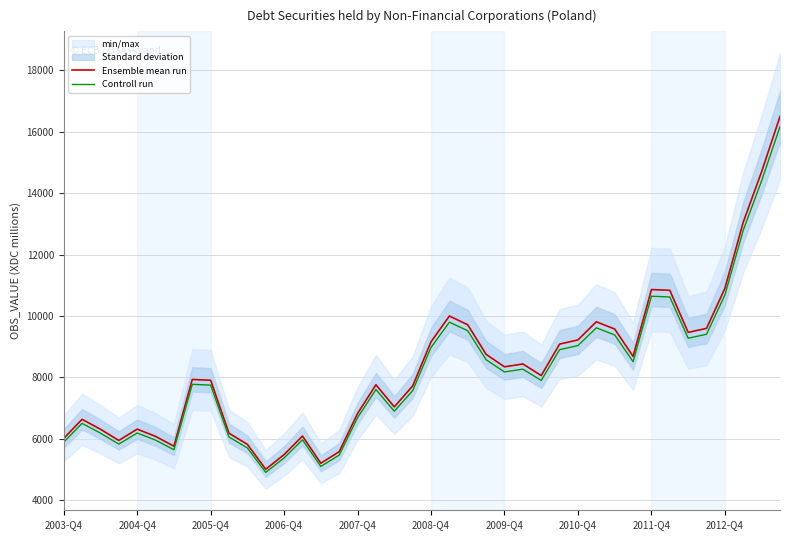

True or false: Controll run has a value of 8268.3 at 25.

True